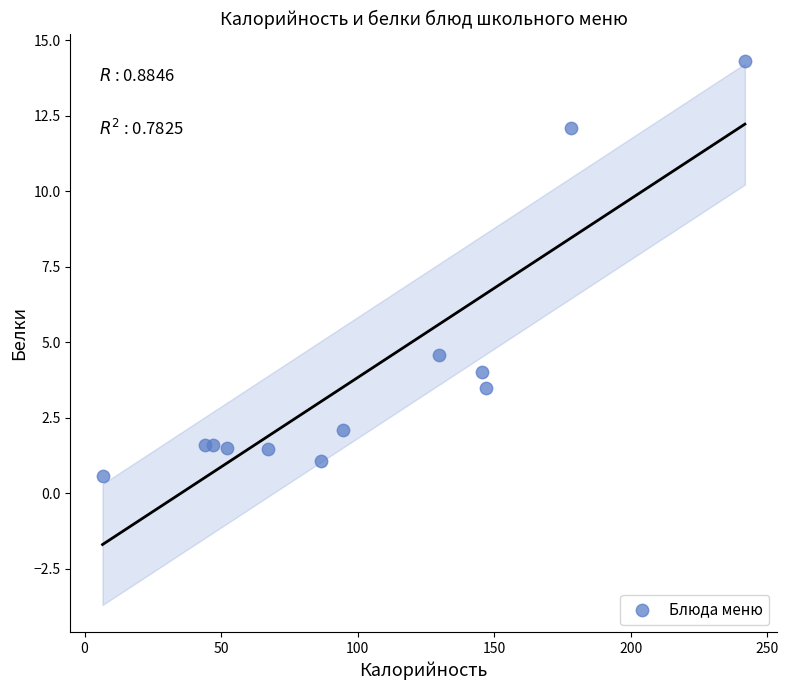

What Y value in the scatter plot is closest to 7?

4.6